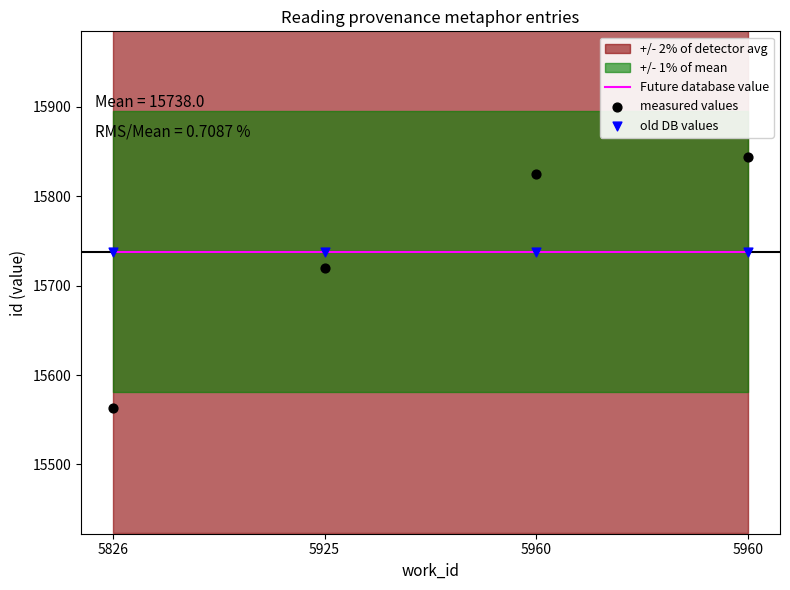

At how many categories does at least one series exceed 15819?

2